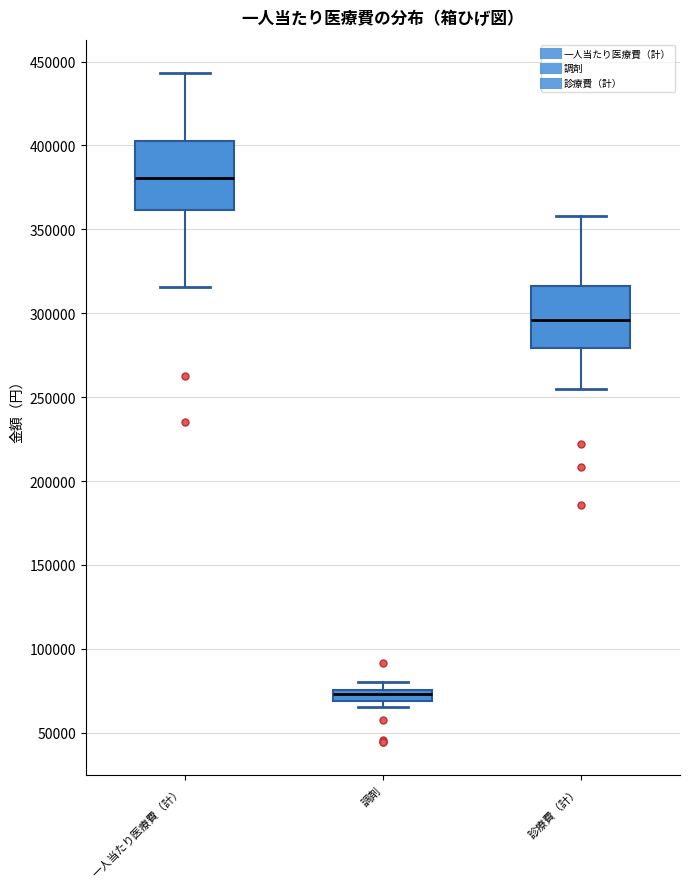

Which box has the lowest median line?

調剤